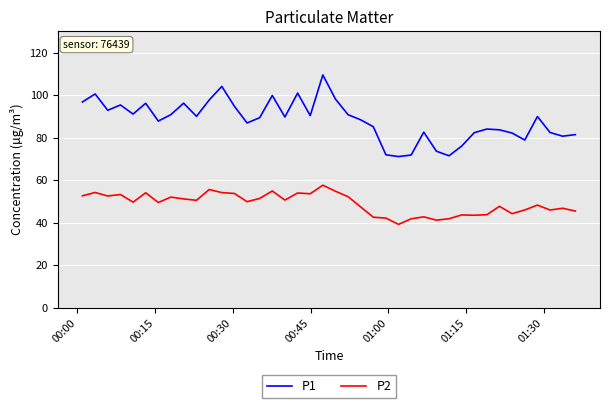

True or false: P2 and P1 cross at least once.

False